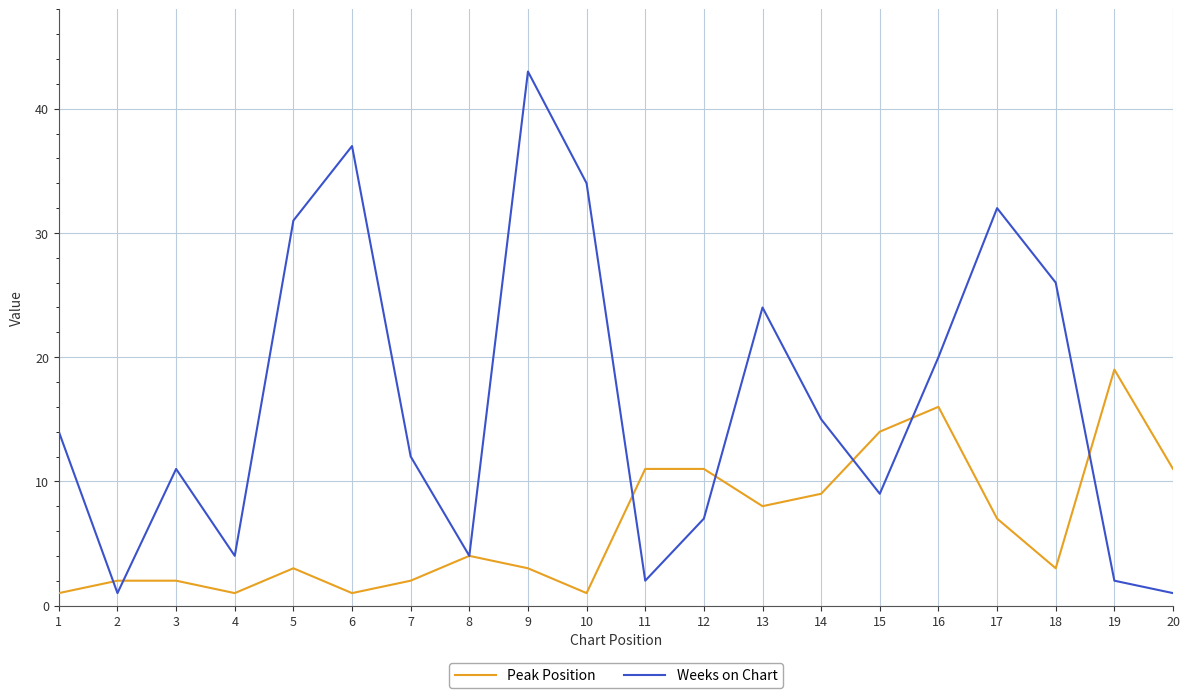

What is the spread (max minus min) of values at 18?

23